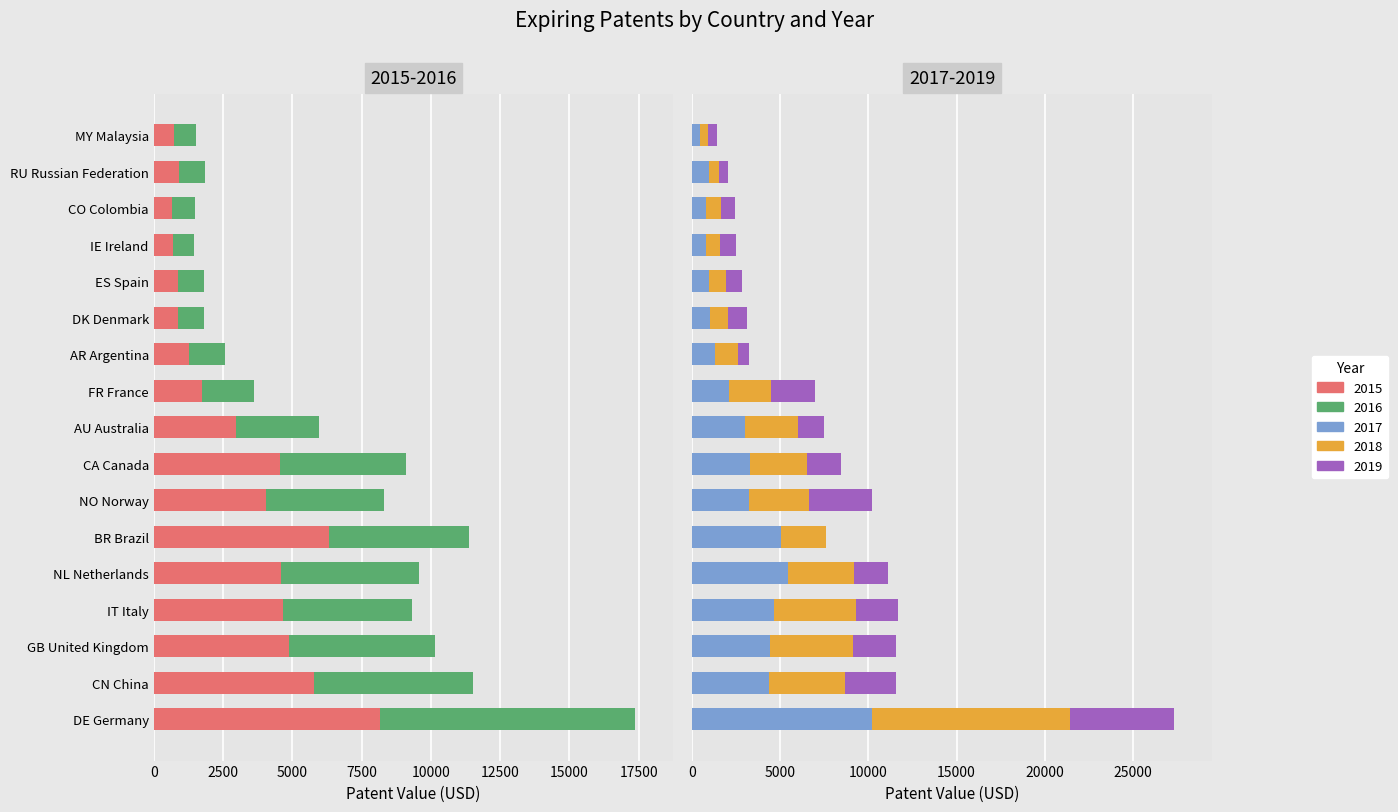

What is the sum of the 2016 values at ES Spain and RU Russian Federation?

1891